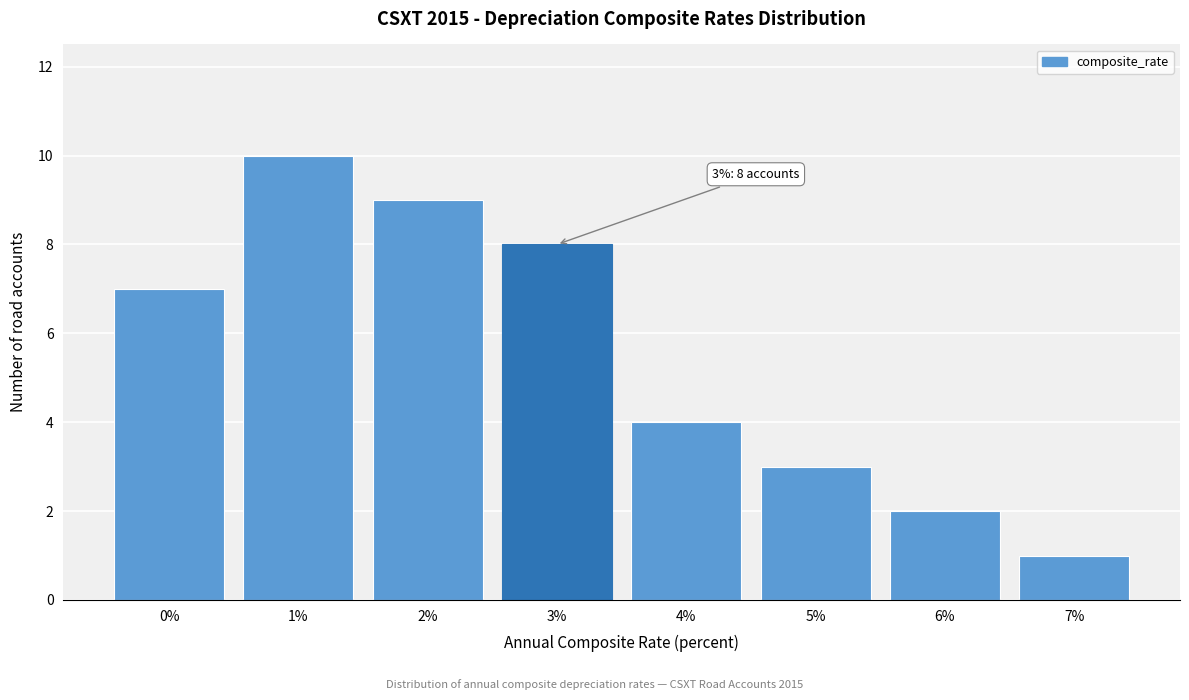

Reading left to right, what are all the values shown in this chart?

0%=7	1%=10	2%=9	3%=8	4%=4	5%=3	6%=2	7%=1